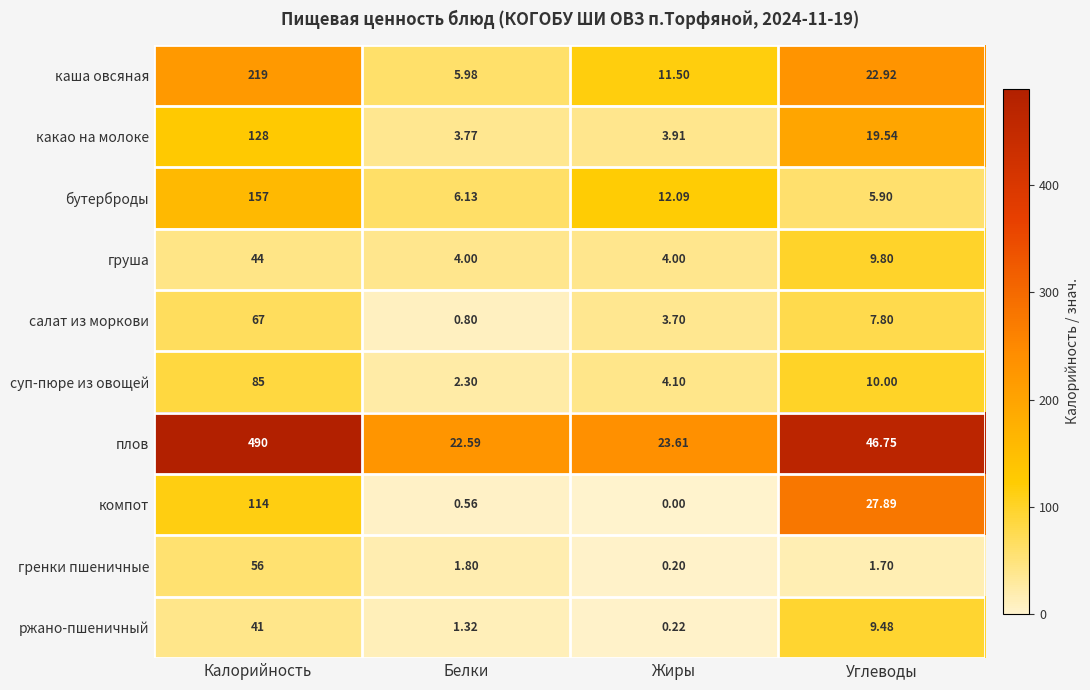

What is the difference between the highest and lowest values at Калорийность?

449.0